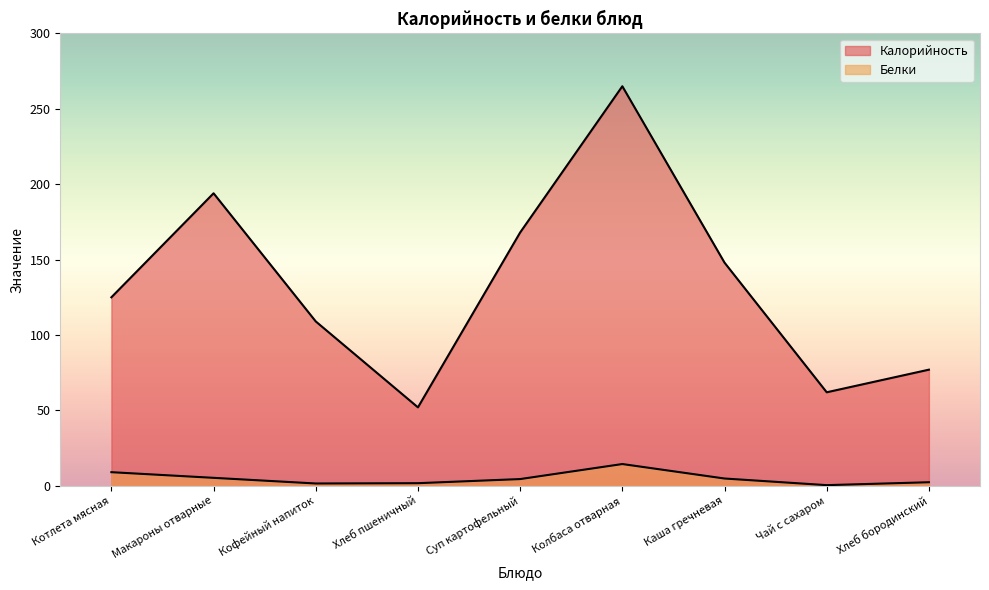

Is it true that Калорийность equals 125.0 at Котлета мясная?

True